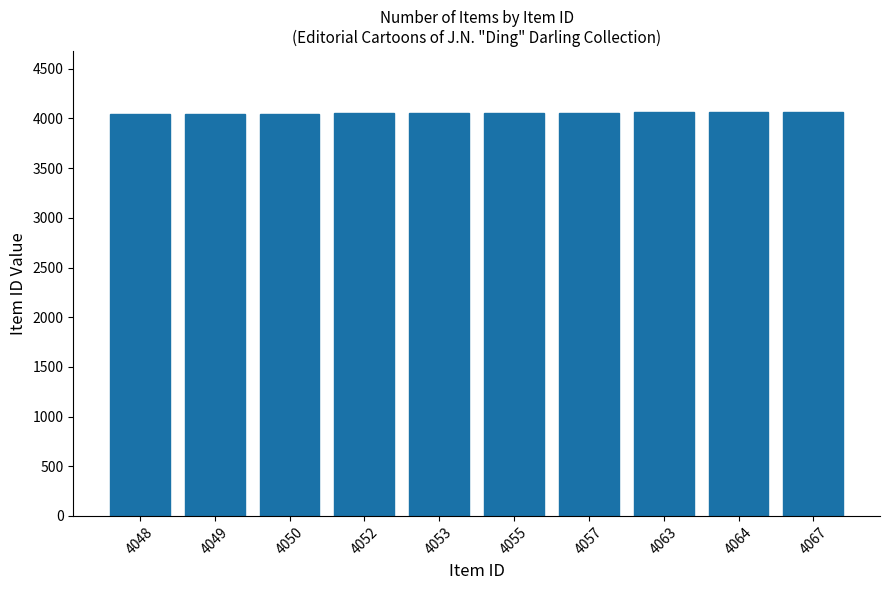

Are the bars grouped side by side (vs. stacked)?

No